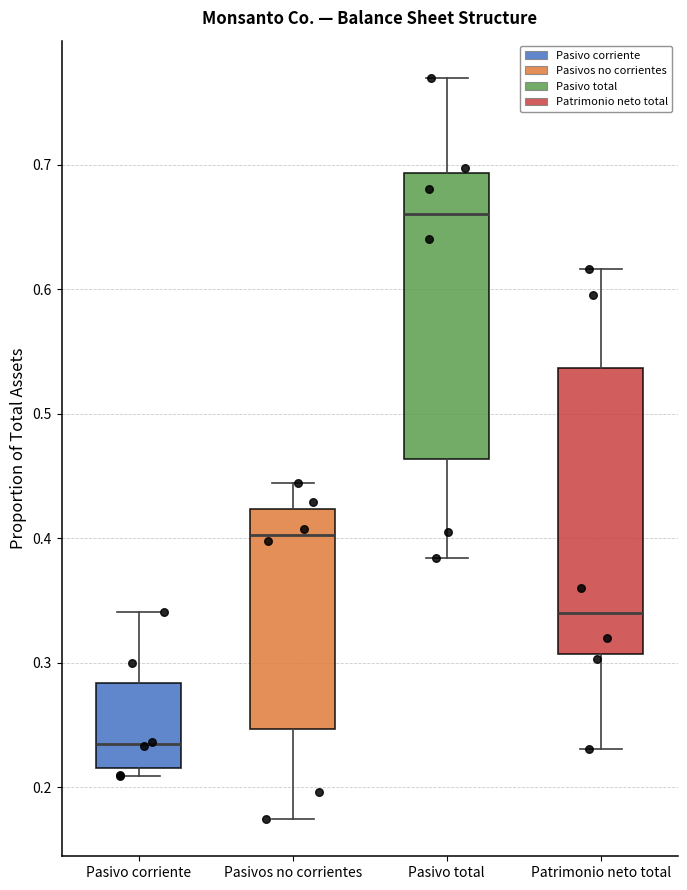

Where does the upper whisker of the box for Pasivo total end on the y-axis? The values are not printed on the chart, so give them approximately, as read against the axis.

0.77